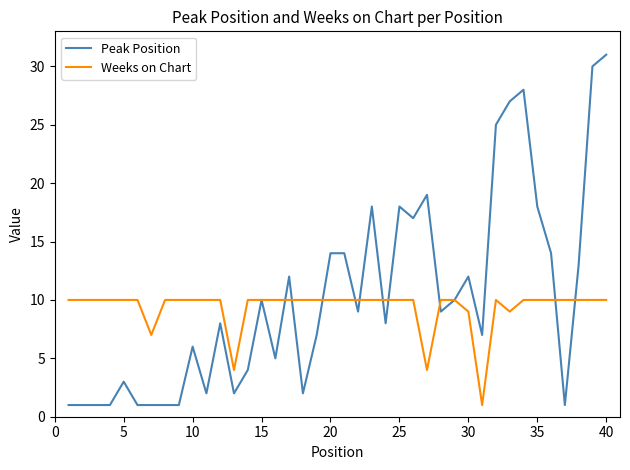

What is the sum of all Peak Position values?

411